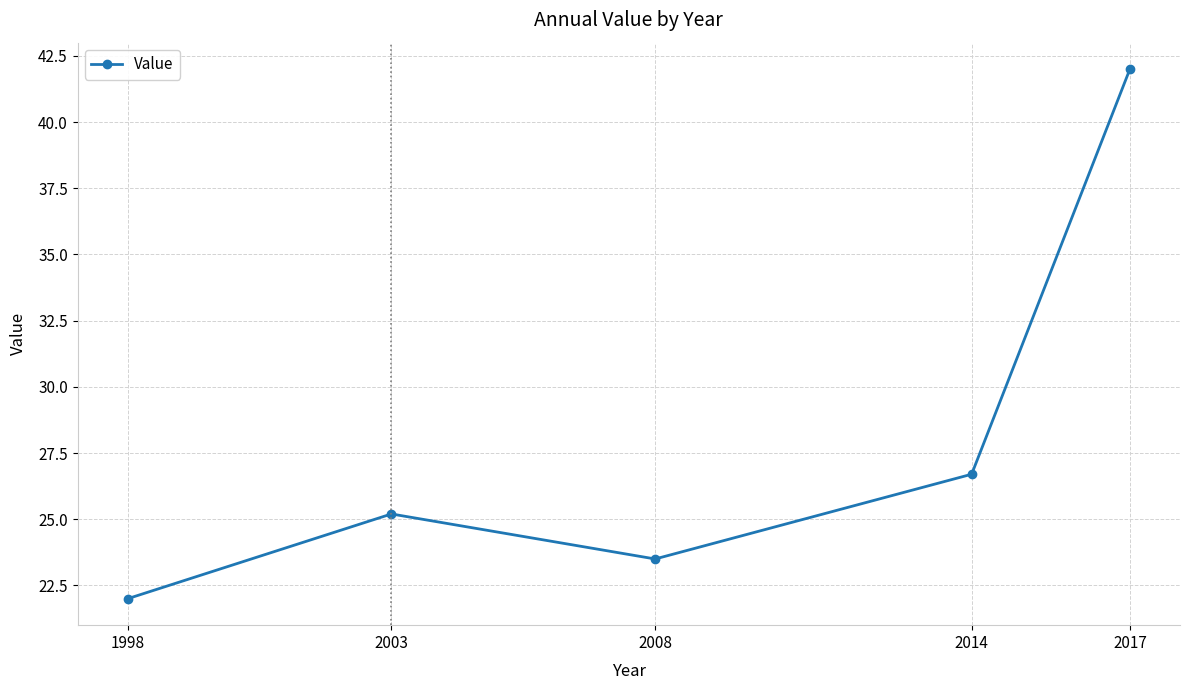

What is the approximate value at 2017?

42.0